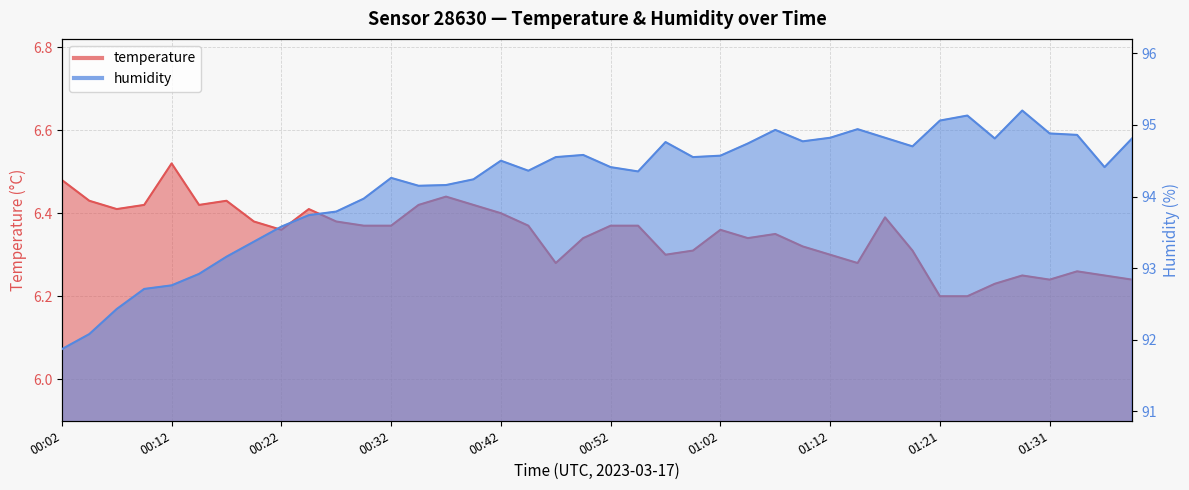

At 01:07, list the series in order from smallest to largest.

temperature, humidity